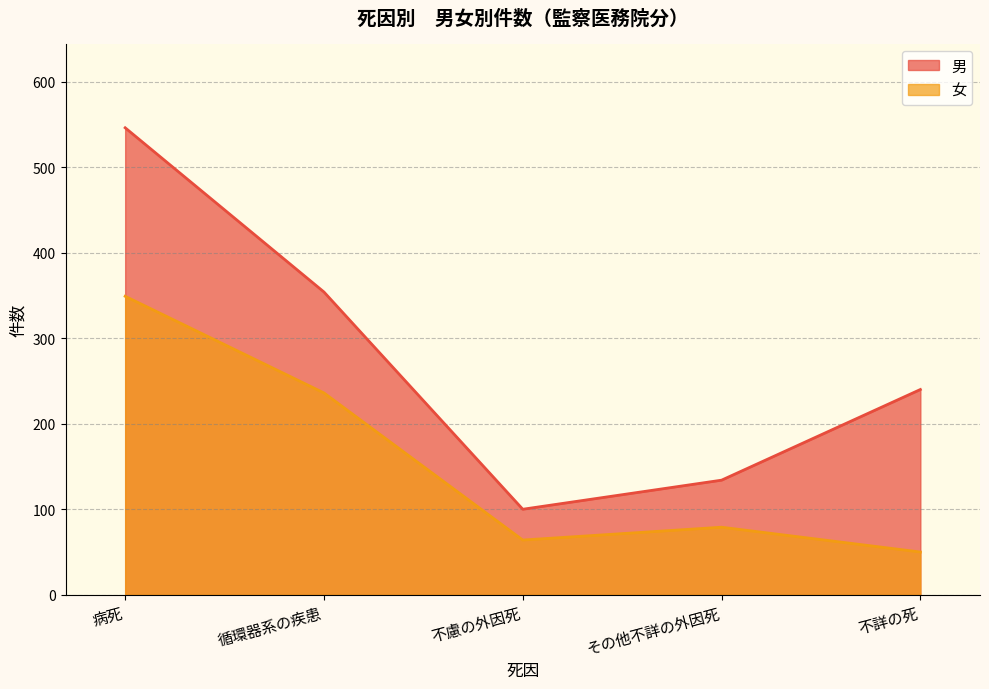

At how many categories does at least one series exceed 208?

3